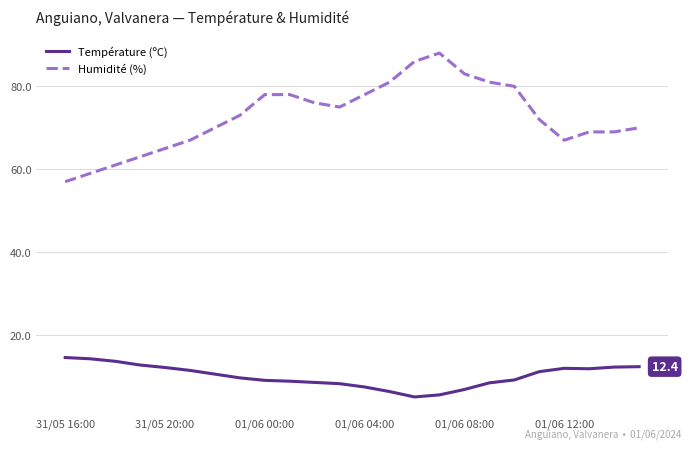

What is the smallest value displayed?

5.1